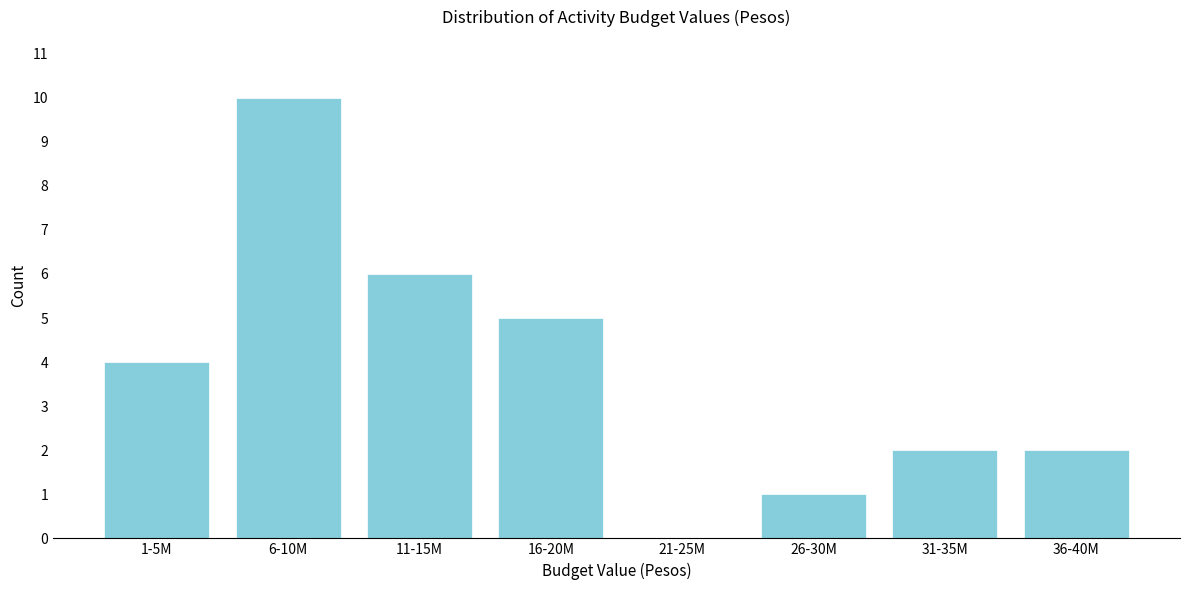

Reading left to right, what are all the values shown in this chart?

1-5M=4	6-10M=10	11-15M=6	16-20M=5	21-25M=0	26-30M=1	31-35M=2	36-40M=2